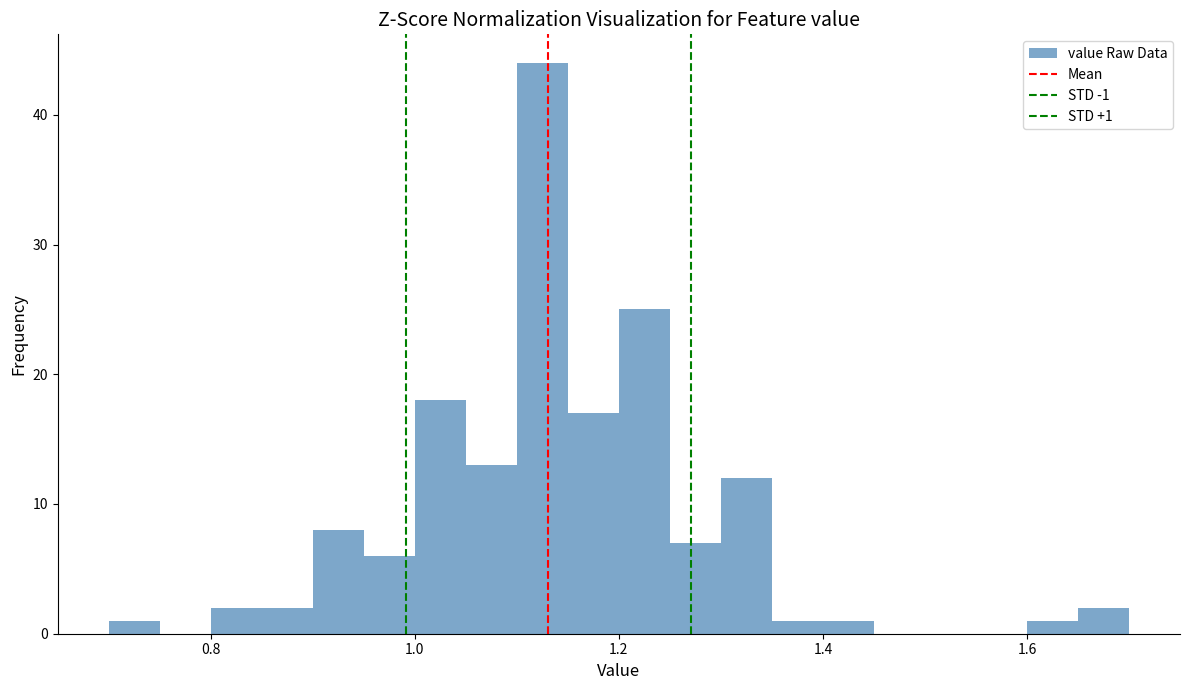

Read against the x-axis, roughly where is the centre of the tallest bar?

1.12